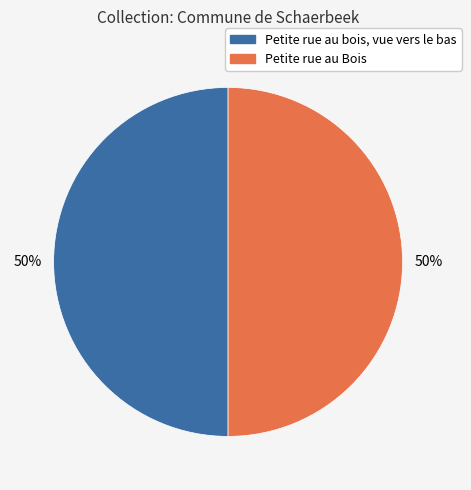

Is it true that Petite rue au bois, vue vers le bas is 50% of the pie?

True